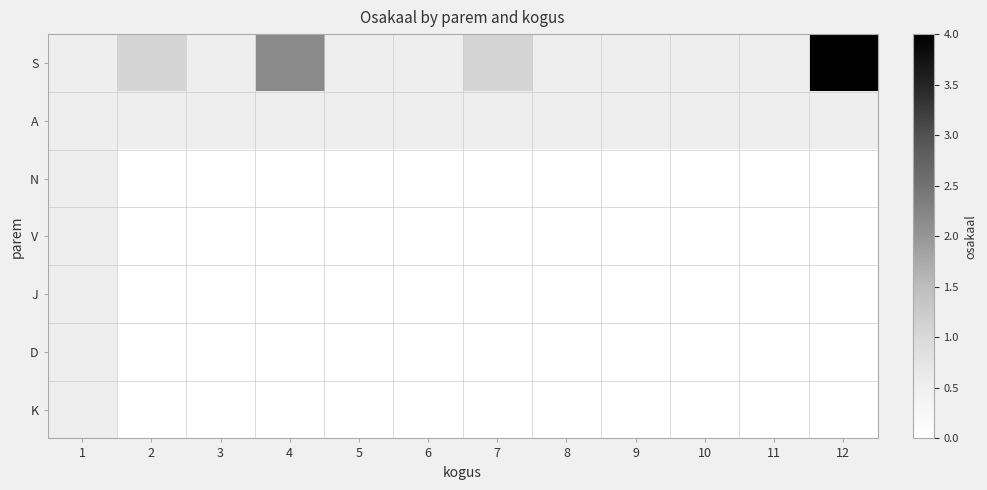

At 3, list the series in order from largest to smallest.

S, A, N, V, J, D, K